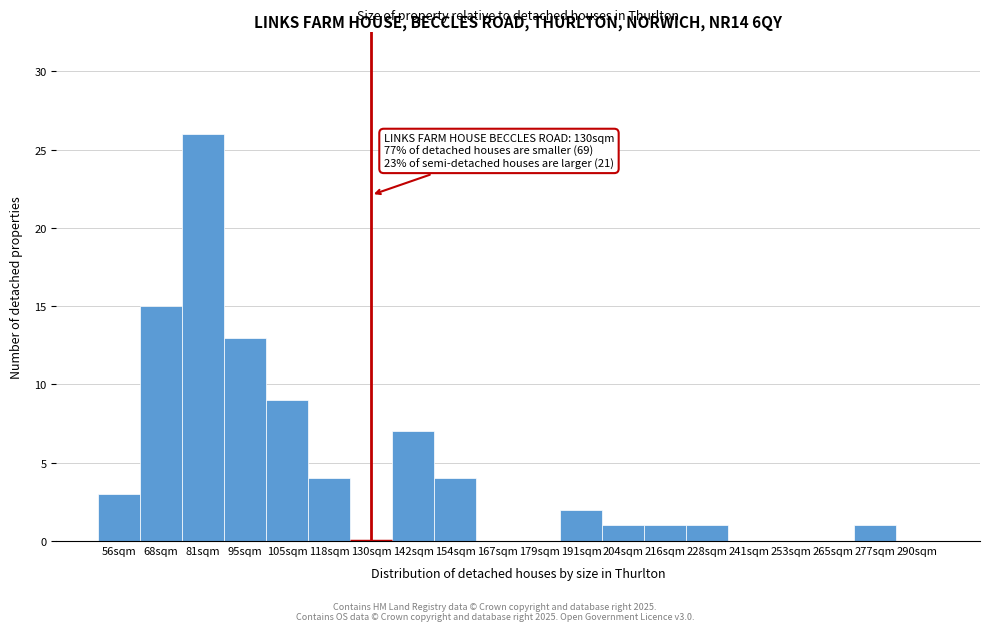

Reading right to left, what are all the values shown in this chart?

290sqm=0	277sqm=1	265sqm=0	253sqm=0	241sqm=0	228sqm=1	216sqm=1	204sqm=1	191sqm=2	179sqm=0	167sqm=0	154sqm=4	142sqm=7	130sqm=0	118sqm=4	105sqm=9	95sqm=13	81sqm=26	68sqm=15	56sqm=3